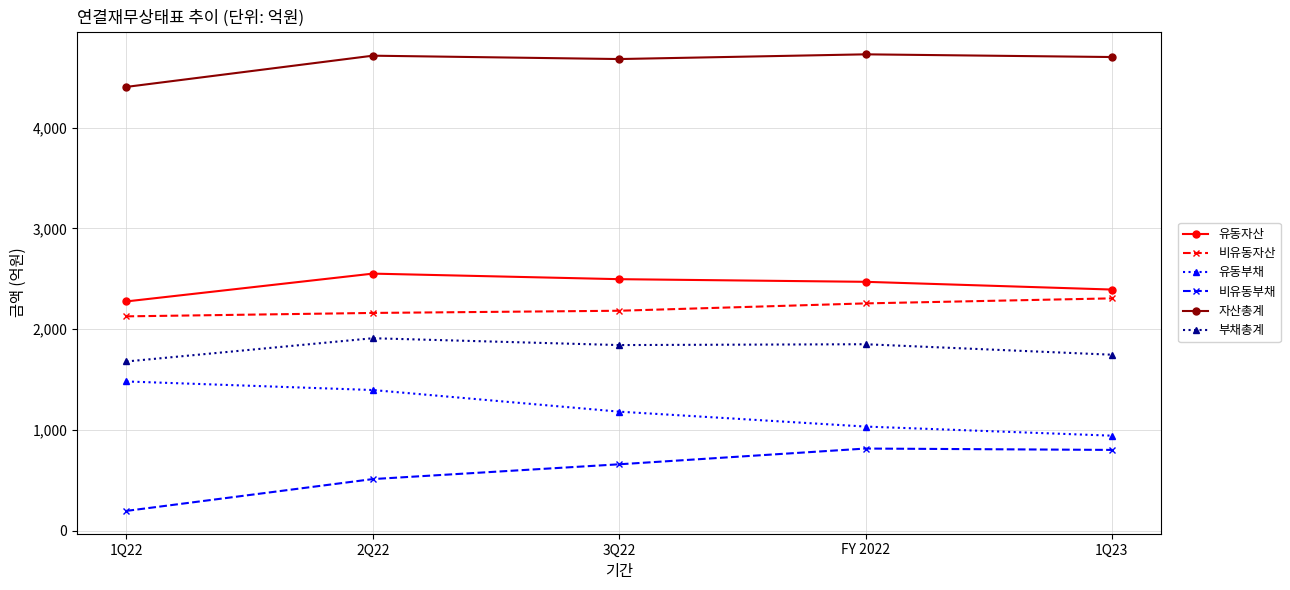

Is the value of 비유동부채 at FY 2022 greater than the value of 부채총계 at 1Q23?

No